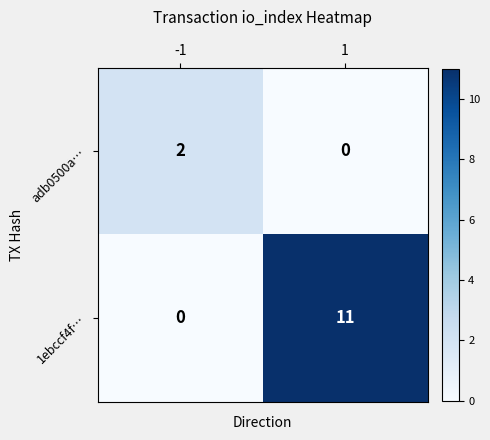

What is the maximum value for 1ebccf4f…?

11